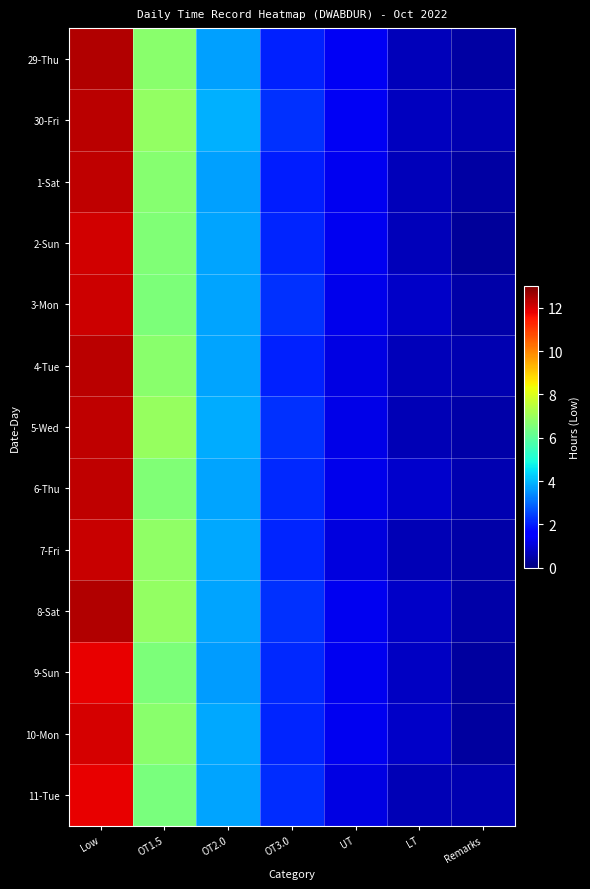

At how many categories does at least one series exceed 4?

2